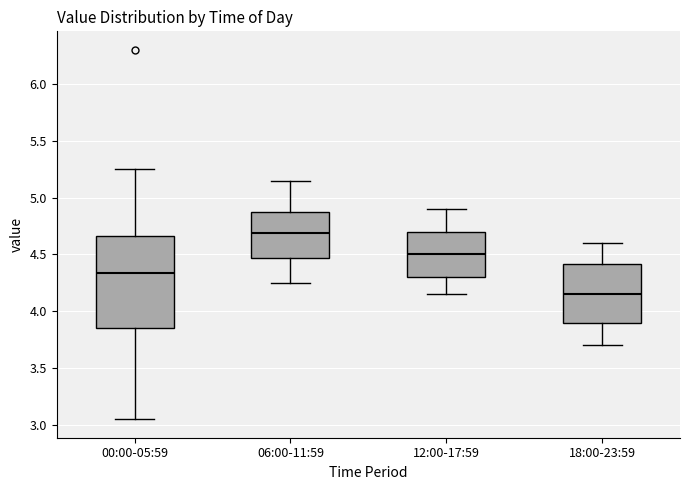

Which box's median line is the lowest?

18:00-23:59